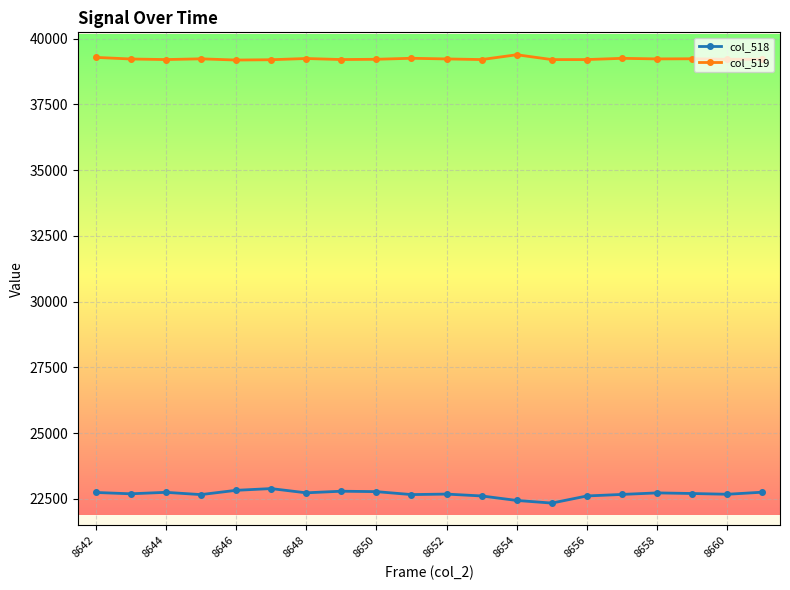

Which series has the largest total across all categories?

col_519